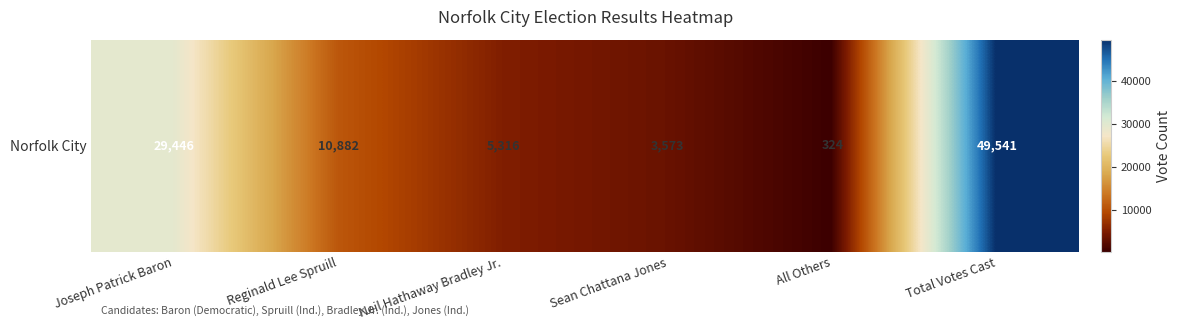

How many values are below 10882?

3